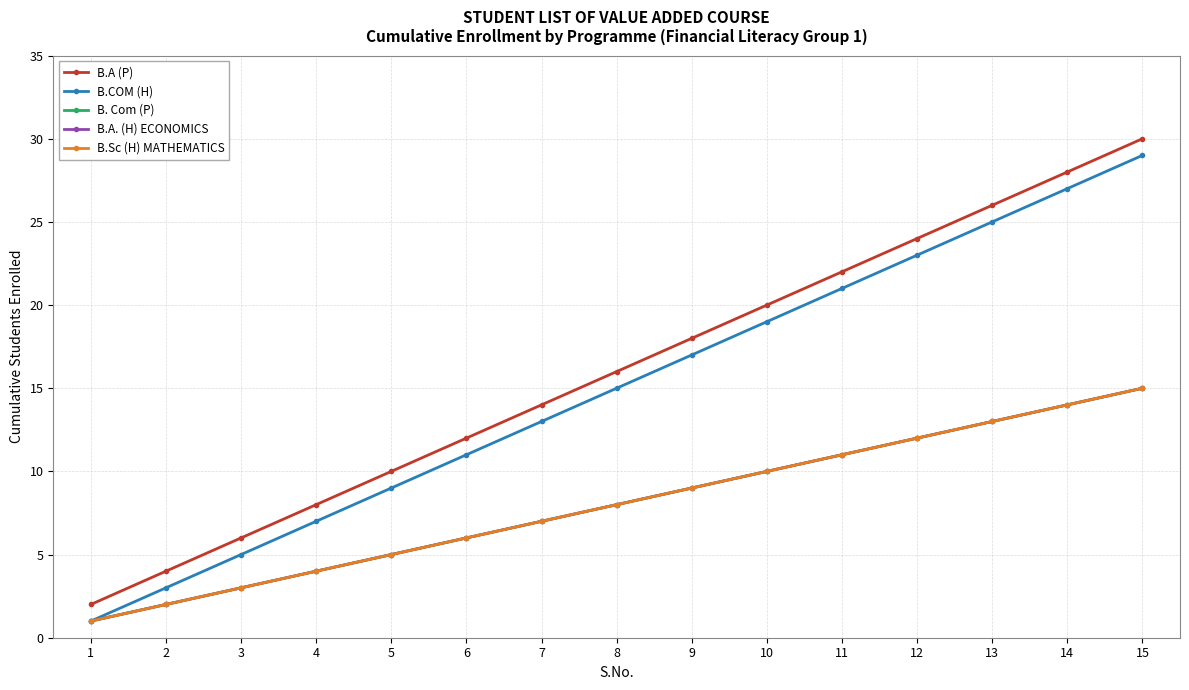

Does the chart have visible grid lines?

Yes